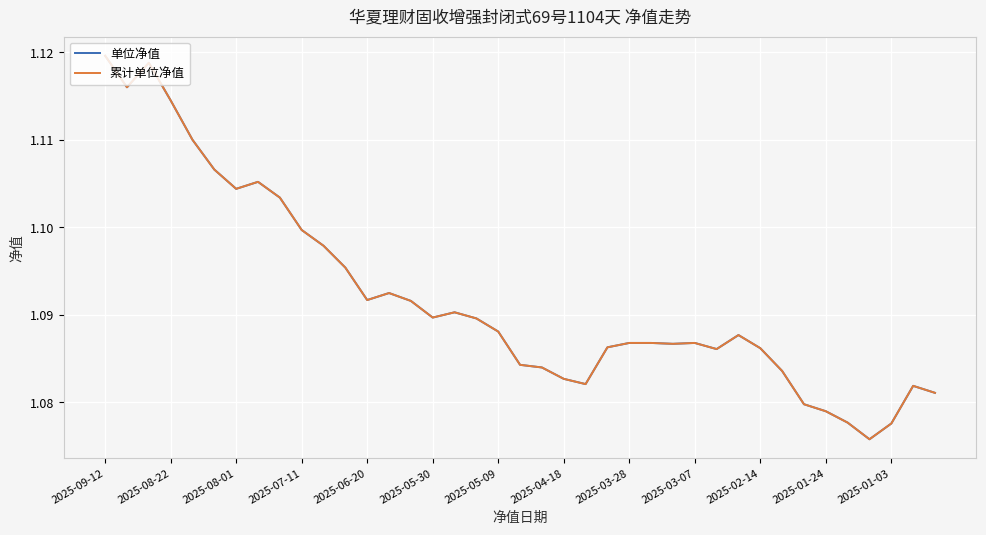

Is this an area chart (filled region under the line)?

No